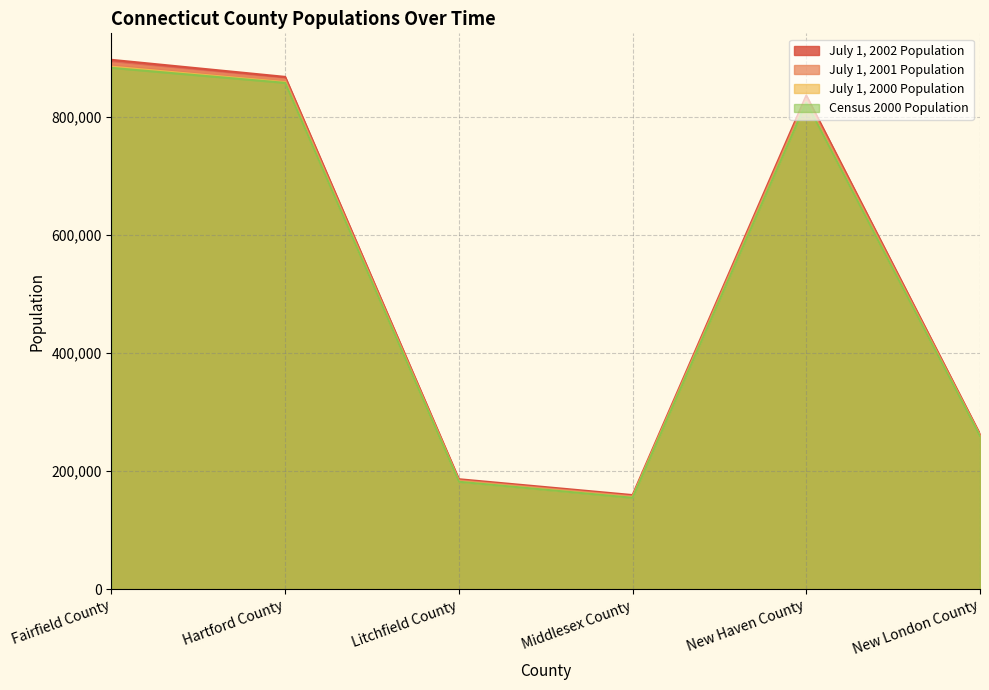

What value does the July 1, 2000 Population series have at Litchfield County, to the nearest 100?

182600